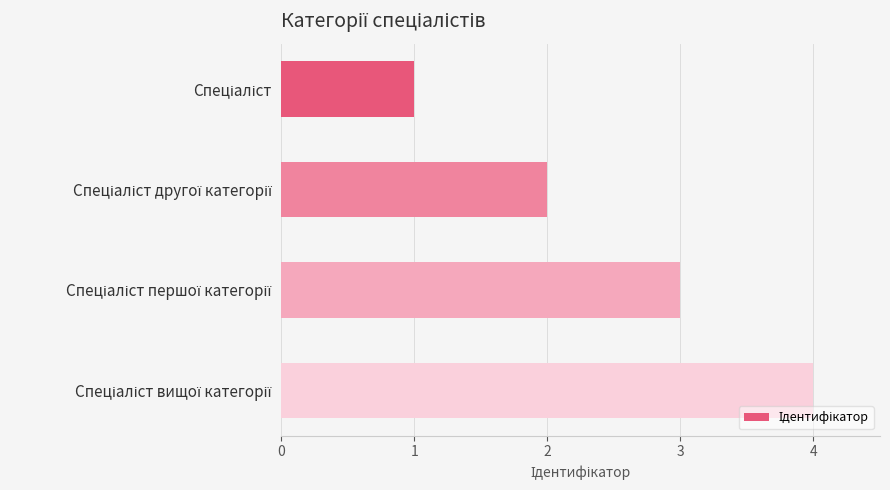

How many bars are there in total?

4